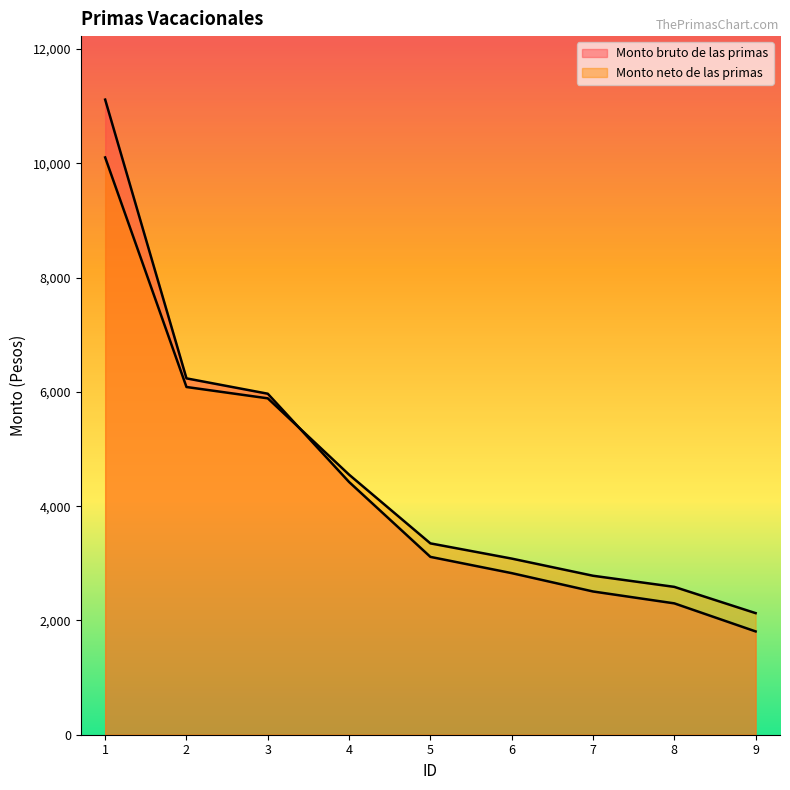

The value of Monto neto de las primas at 3 is 1304.4. True or false?

False